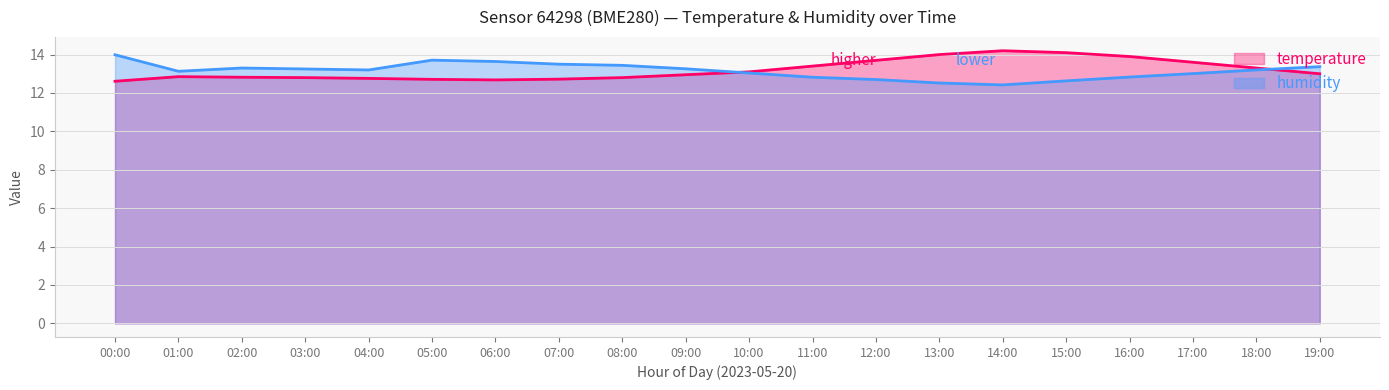

True or false: humidity has more than 1 interior local peaks.

True